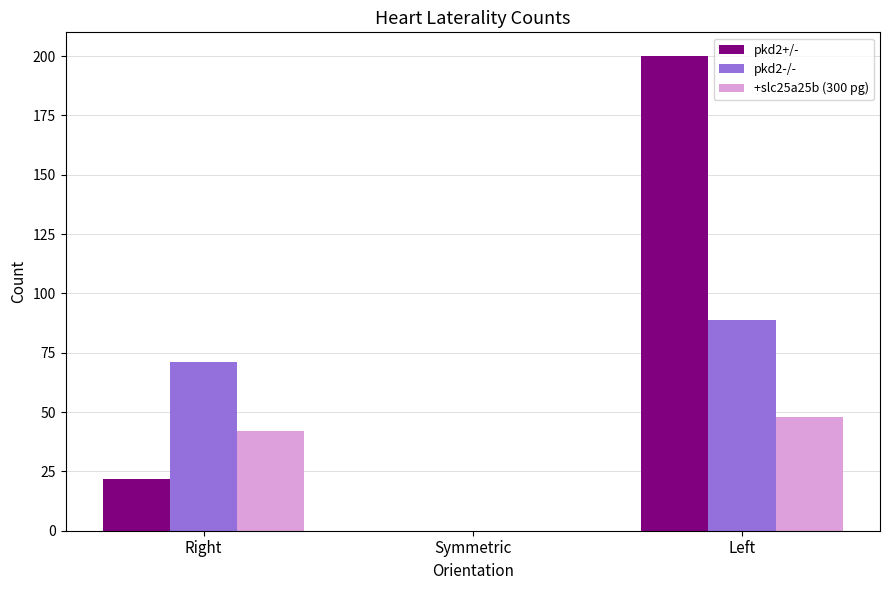

How many groups of bars are there?

3